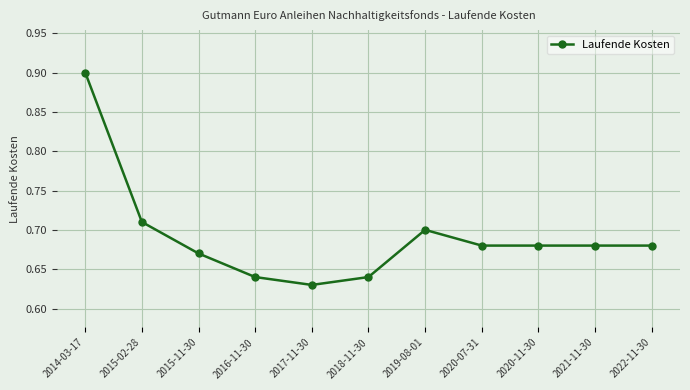

Is it true that the value at 2020-07-31 is 0.3?

False